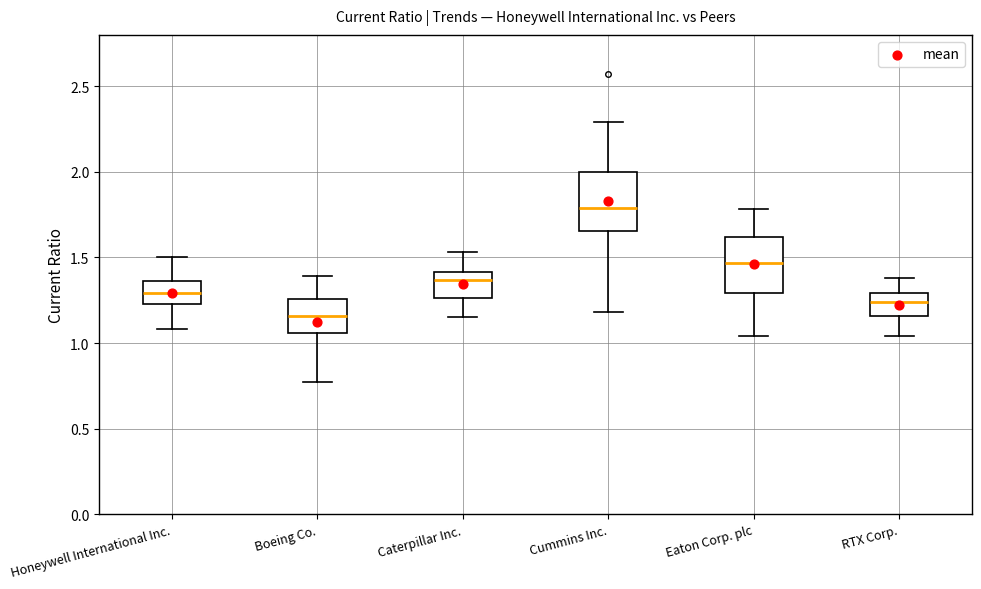

Which box's median line is the lowest?

Boeing Co.